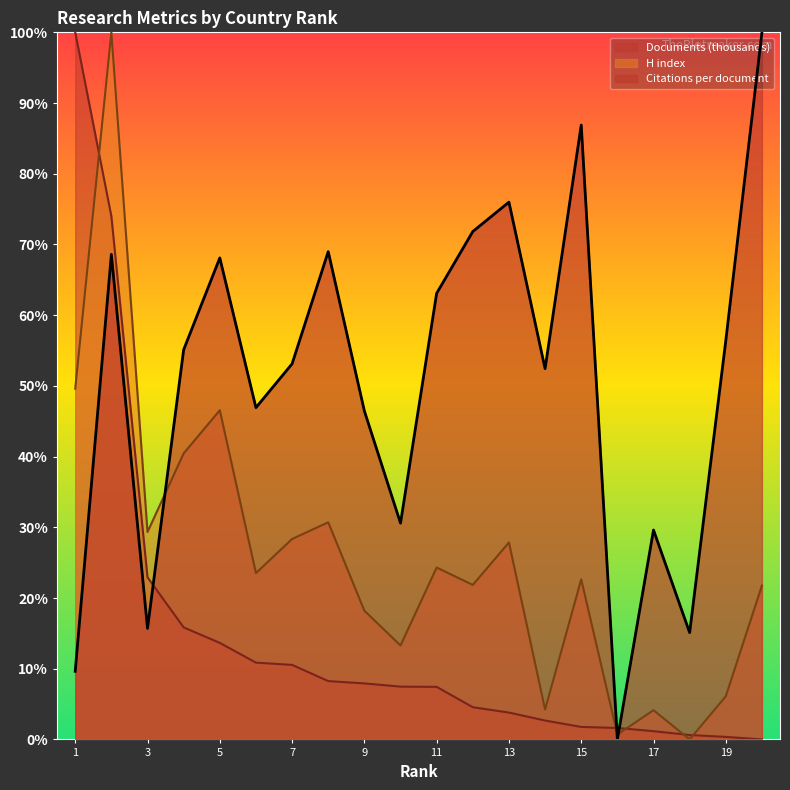

How many series are shown in this chart?

3